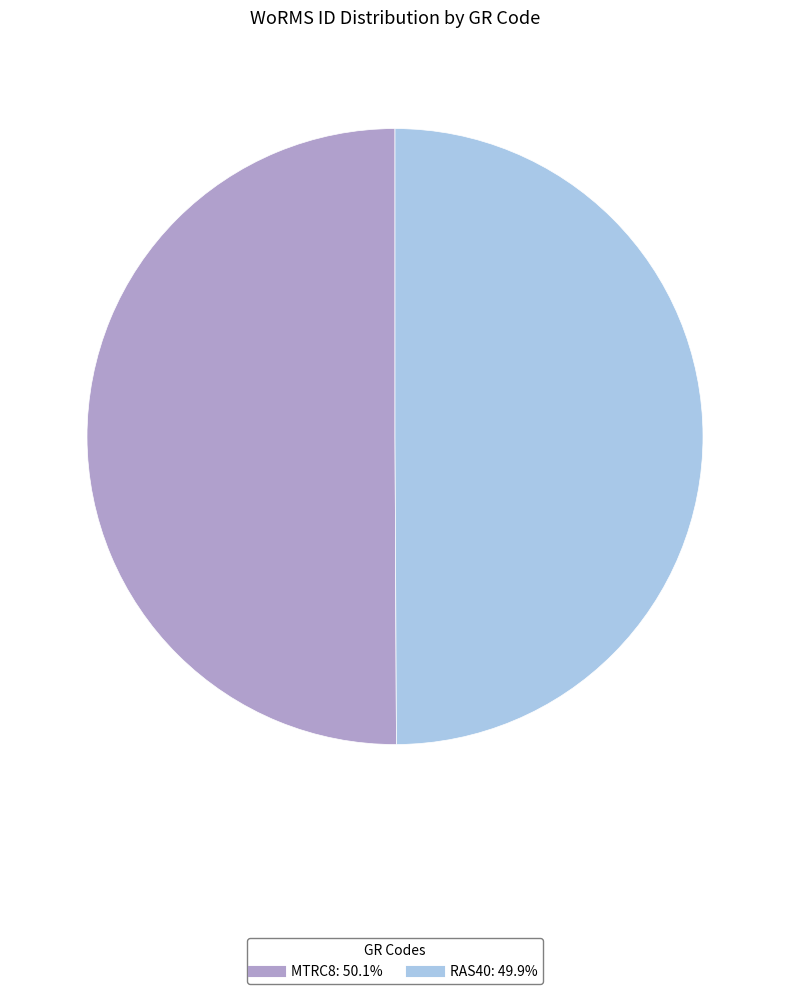

What is the ratio of the value at RAS40 to the value at MTRC8?

1.0